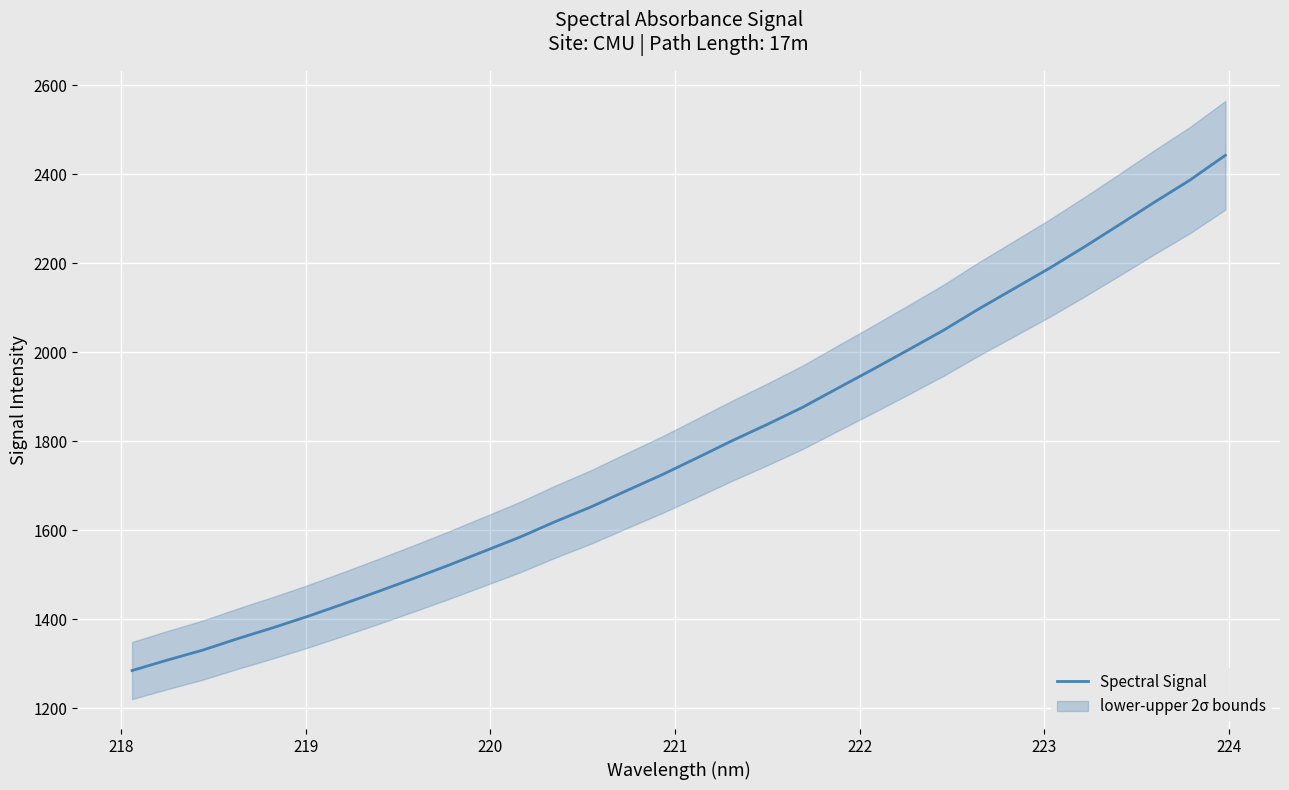

What is the maximum value for Spectral Signal?

2442.5